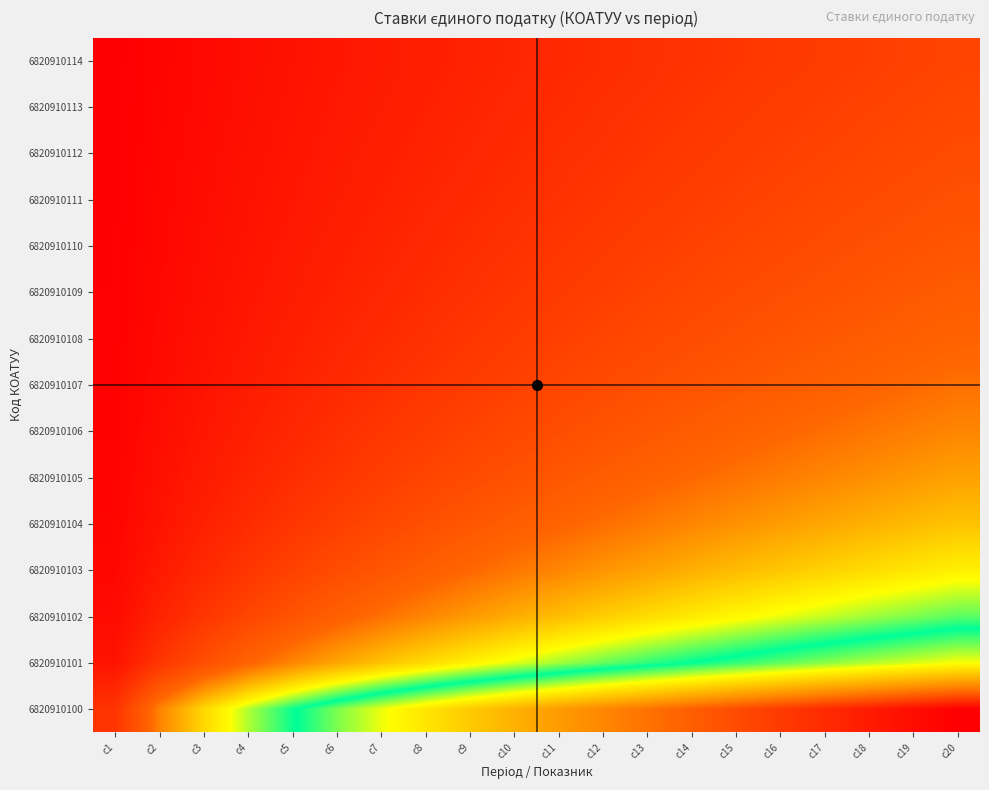

Reading right to left, what are all the values shown in this chart?

6820910100: c20=1.0	c19=1.0	c18=1.0	c17=1.0	c16=0.9	c15=0.9	c14=0.9	c13=0.9	c12=0.9	c11=0.8	c10=0.8	c9=0.8	c8=0.7	c7=0.7	c6=0.7	c5=0.6	c4=0.5	c3=0.5	c2=0.3	c1=0.2
6820910101: c20=0.7	c19=0.7	c18=0.7	c17=0.7	c16=0.6	c15=0.6	c14=0.6	c13=0.6	c12=0.6	c11=0.5	c10=0.5	c9=0.5	c8=0.5	c7=0.4	c6=0.4	c5=0.3	c4=0.3	c3=0.2	c2=0.2	c1=0.1
6820910102: c20=0.6	c19=0.6	c18=0.5	c17=0.5	c16=0.5	c15=0.5	c14=0.5	c13=0.5	c12=0.4	c11=0.4	c10=0.4	c9=0.4	c8=0.3	c7=0.3	c6=0.3	c5=0.3	c4=0.2	c3=0.2	c2=0.1	c1=0.0
6820910103: c20=0.5	c19=0.5	c18=0.5	c17=0.4	c16=0.4	c15=0.4	c14=0.4	c13=0.4	c12=0.4	c11=0.3	c10=0.3	c9=0.3	c8=0.3	c7=0.3	c6=0.2	c5=0.2	c4=0.2	c3=0.1	c2=0.1	c1=0.0
6820910104: c20=0.4	c19=0.4	c18=0.4	c17=0.4	c16=0.4	c15=0.4	c14=0.3	c13=0.3	c12=0.3	c11=0.3	c10=0.3	c9=0.3	c8=0.2	c7=0.2	c6=0.2	c5=0.2	c4=0.1	c3=0.1	c2=0.1	c1=0.0
6820910105: c20=0.4	c19=0.4	c18=0.4	c17=0.3	c16=0.3	c15=0.3	c14=0.3	c13=0.3	c12=0.3	c11=0.3	c10=0.2	c9=0.2	c8=0.2	c7=0.2	c6=0.2	c5=0.1	c4=0.1	c3=0.1	c2=0.1	c1=0.0
6820910106: c20=0.3	c19=0.3	c18=0.3	c17=0.3	c16=0.3	c15=0.3	c14=0.3	c13=0.3	c12=0.2	c11=0.2	c10=0.2	c9=0.2	c8=0.2	c7=0.2	c6=0.1	c5=0.1	c4=0.1	c3=0.1	c2=0.0	c1=0.0
6820910107: c20=0.3	c19=0.3	c18=0.3	c17=0.3	c16=0.3	c15=0.3	c14=0.3	c13=0.2	c12=0.2	c11=0.2	c10=0.2	c9=0.2	c8=0.2	c7=0.1	c6=0.1	c5=0.1	c4=0.1	c3=0.1	c2=0.0	c1=0.0
6820910108: c20=0.3	c19=0.3	c18=0.3	c17=0.3	c16=0.3	c15=0.2	c14=0.2	c13=0.2	c12=0.2	c11=0.2	c10=0.2	c9=0.2	c8=0.2	c7=0.1	c6=0.1	c5=0.1	c4=0.1	c3=0.1	c2=0.0	c1=0.0
6820910109: c20=0.3	c19=0.3	c18=0.3	c17=0.2	c16=0.2	c15=0.2	c14=0.2	c13=0.2	c12=0.2	c11=0.2	c10=0.2	c9=0.2	c8=0.1	c7=0.1	c6=0.1	c5=0.1	c4=0.1	c3=0.1	c2=0.0	c1=0.0
6820910110: c20=0.3	c19=0.2	c18=0.2	c17=0.2	c16=0.2	c15=0.2	c14=0.2	c13=0.2	c12=0.2	c11=0.2	c10=0.2	c9=0.1	c8=0.1	c7=0.1	c6=0.1	c5=0.1	c4=0.1	c3=0.0	c2=0.0	c1=0.0
6820910111: c20=0.2	c19=0.2	c18=0.2	c17=0.2	c16=0.2	c15=0.2	c14=0.2	c13=0.2	c12=0.2	c11=0.2	c10=0.1	c9=0.1	c8=0.1	c7=0.1	c6=0.1	c5=0.1	c4=0.1	c3=0.0	c2=0.0	c1=0.0
6820910112: c20=0.2	c19=0.2	c18=0.2	c17=0.2	c16=0.2	c15=0.2	c14=0.2	c13=0.2	c12=0.2	c11=0.1	c10=0.1	c9=0.1	c8=0.1	c7=0.1	c6=0.1	c5=0.1	c4=0.1	c3=0.0	c2=0.0	c1=0.0
6820910113: c20=0.2	c19=0.2	c18=0.2	c17=0.2	c16=0.2	c15=0.2	c14=0.2	c13=0.2	c12=0.1	c11=0.1	c10=0.1	c9=0.1	c8=0.1	c7=0.1	c6=0.1	c5=0.1	c4=0.1	c3=0.0	c2=0.0	c1=0.0
6820910114: c20=0.2	c19=0.2	c18=0.2	c17=0.2	c16=0.2	c15=0.2	c14=0.2	c13=0.1	c12=0.1	c11=0.1	c10=0.1	c9=0.1	c8=0.1	c7=0.1	c6=0.1	c5=0.1	c4=0.0	c3=0.0	c2=0.0	c1=0.0